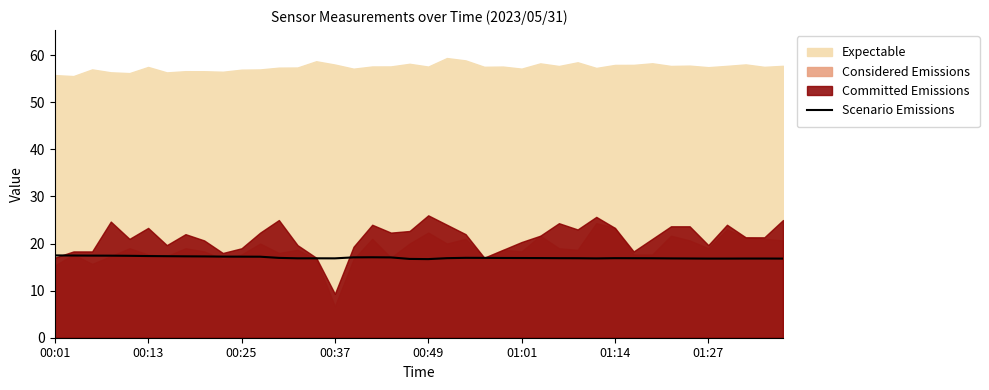

True or false: Scenario Emissions has a value of 4.5 at 00:25.

False